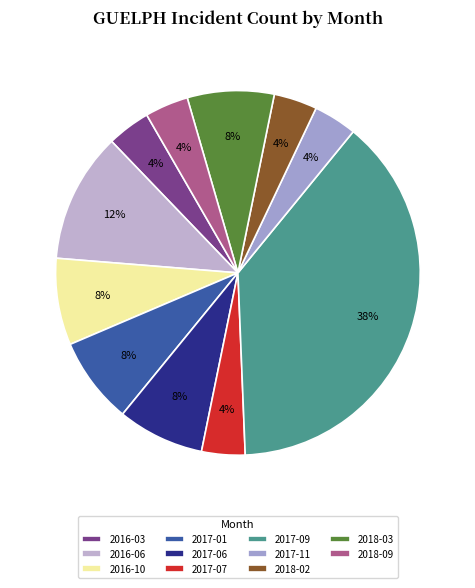

To the nearest percent, what portion does 2017-07 represent?

4%